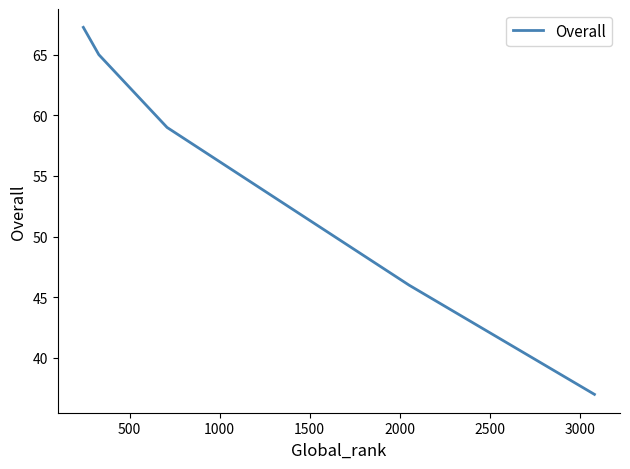

What is the smallest value displayed?

37.0